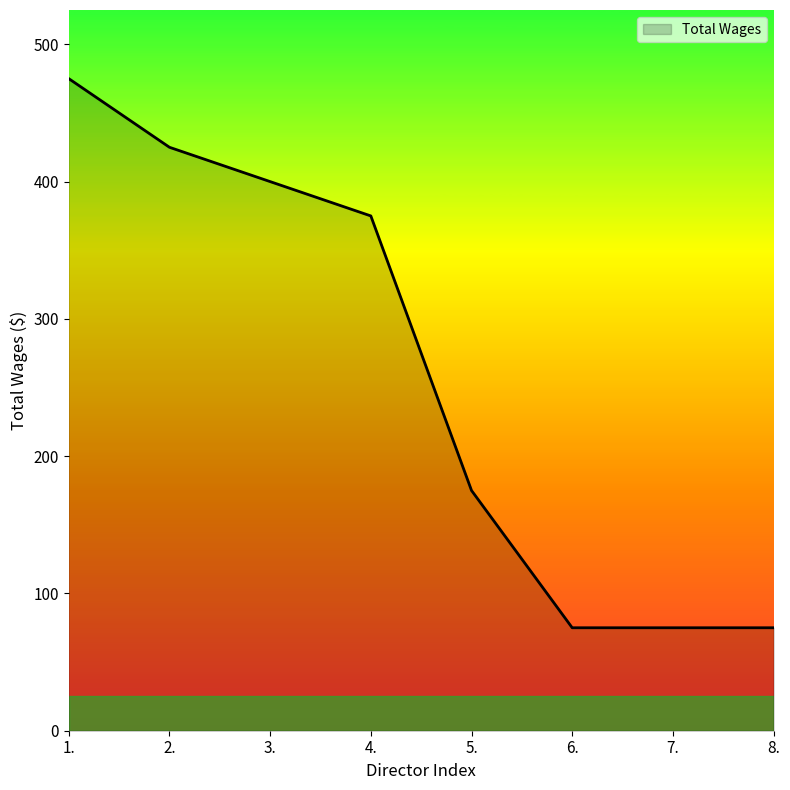

What is the minimum value shown in the chart?

75